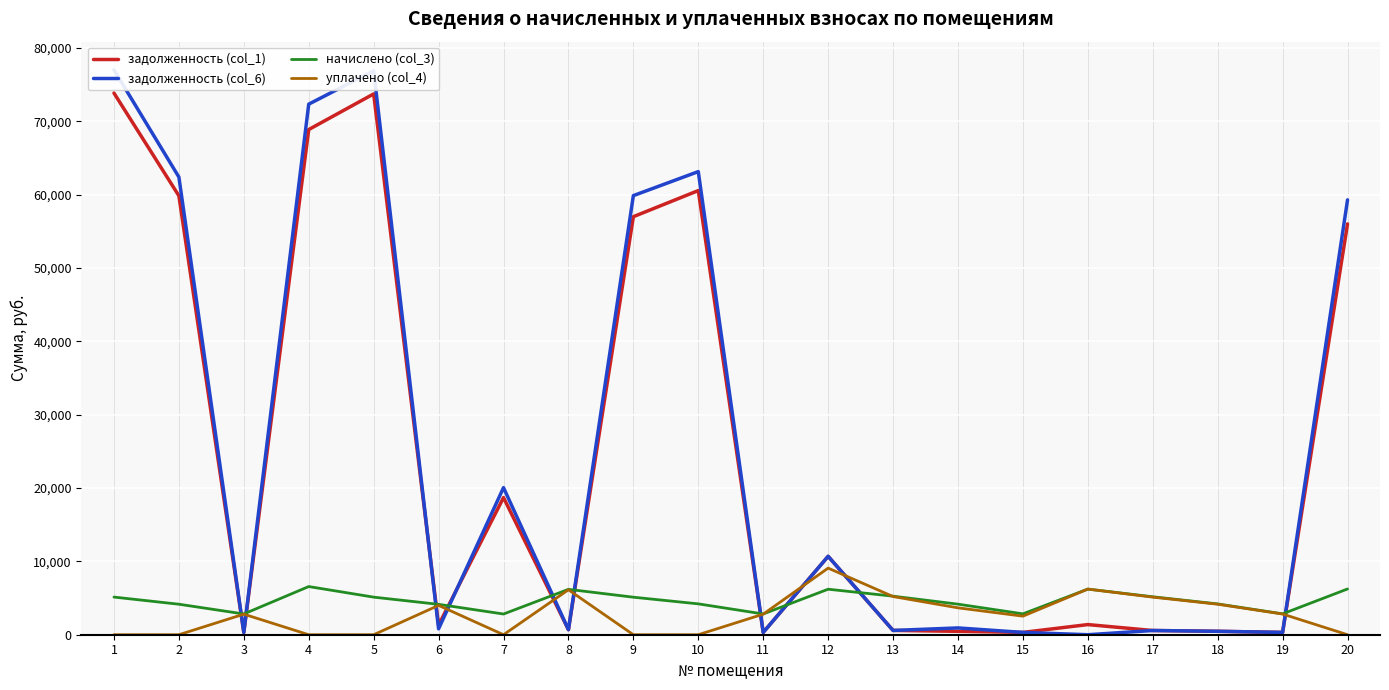

Reading left to right, what are all the values shown in this chart?

задолженность (col_1): 73871.1	59857.4	314.5	68893.4	73752.3	1315.6	18704.7	687.8	57009.4	60569.4	314.5	10689.6	584.1	463.3	316.4	1382.8	575.0	466.8	316.4	56029.4
задолженность (col_6): 77026.1	62414.0	314.5	72355.8	76902.3	804.5	20057.0	687.8	59882.8	63156.3	314.5	10694.2	584.1	926.7	316.4	0.0	575.0	466.8	316.4	59301.2
начислено (col_3): 5133.3	4159.5	2830.8	6569.4	5125.1	4143.0	2822.5	6189.8	5116.9	4209.0	2830.8	6206.2	5257.2	4167.8	2847.3	6222.8	5174.6	4200.8	2847.3	6239.2
уплачено (col_4): 0.0	0.0	2804.0	0.0	0.0	4000.0	0.0	6131.2	0.0	0.0	2804.0	9084.1	5207.5	3665.7	2531.0	6222.8	5125.7	4161.1	2820.4	0.0